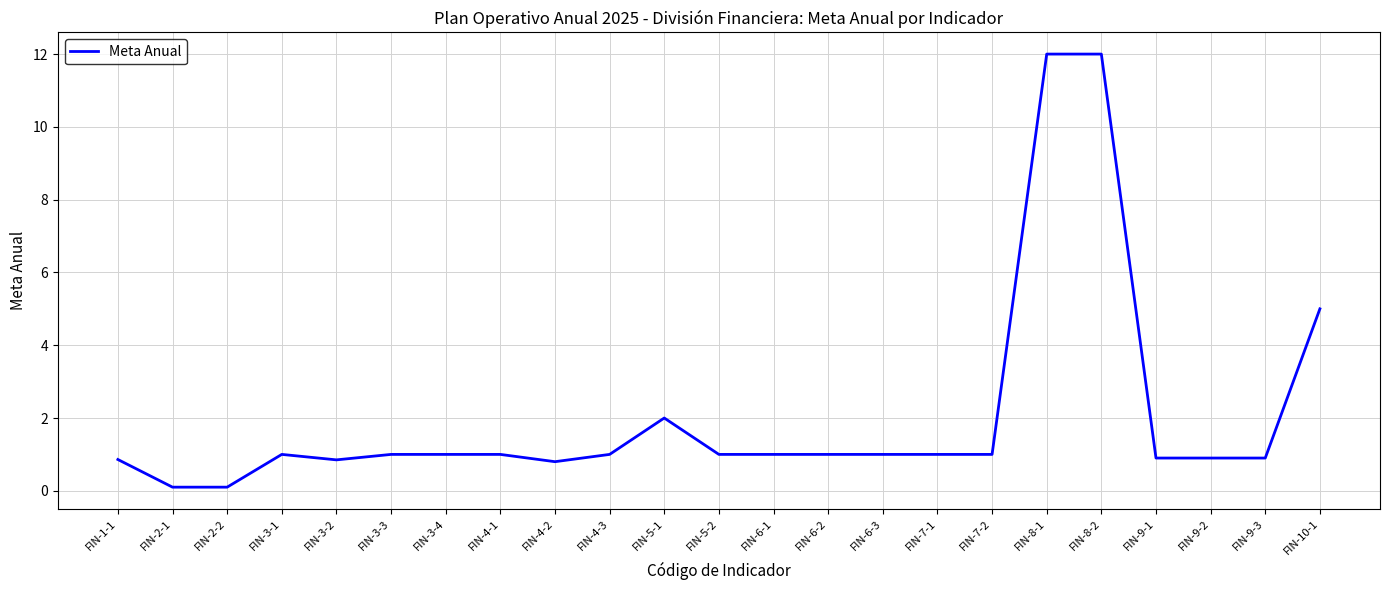

Which has a higher value, FIN-8-2 or FIN-5-2?

FIN-8-2